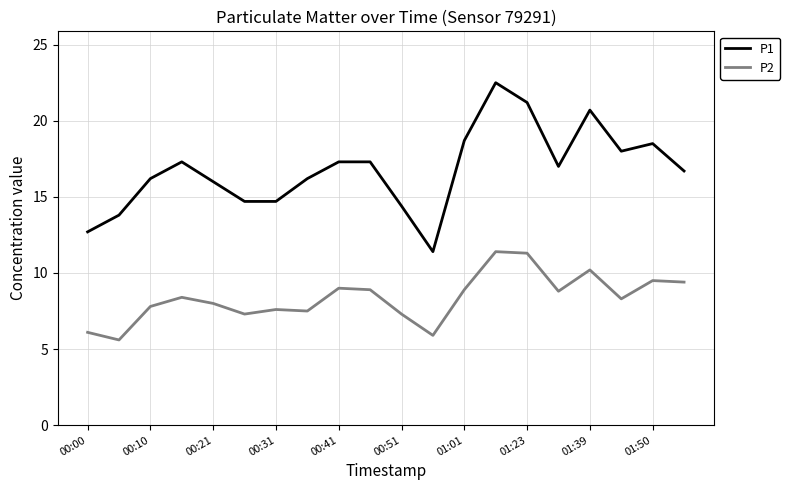

True or false: P2 and P1 cross at least once.

False